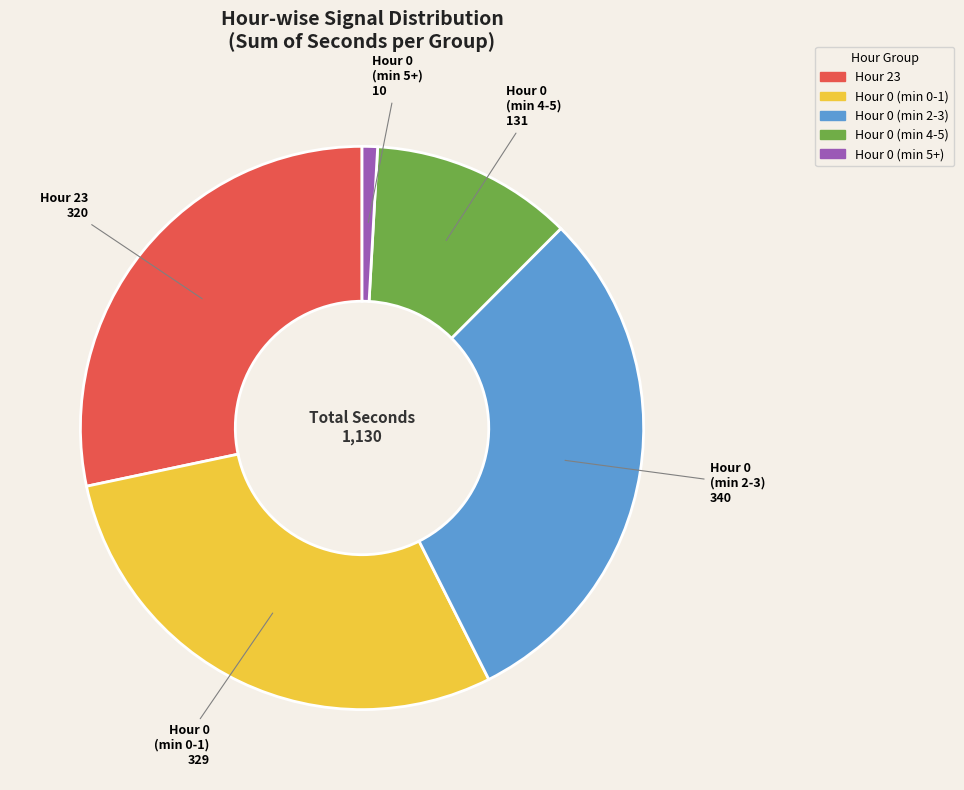

How many slices are in this pie chart?

5